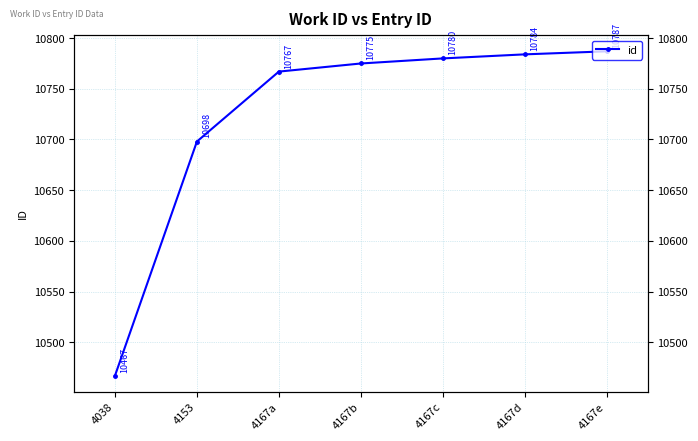

What is the value of the 7th point from the left?

10787